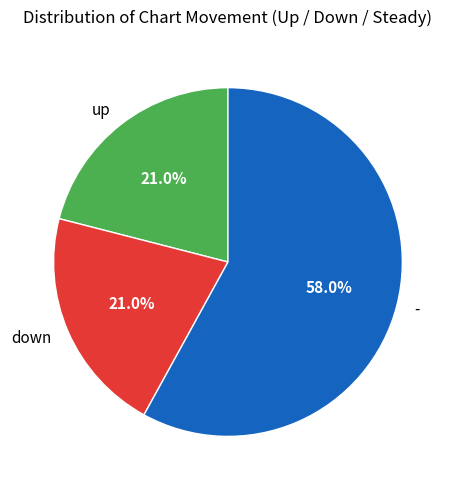

To the nearest percent, what is the average slice percentage?

33%